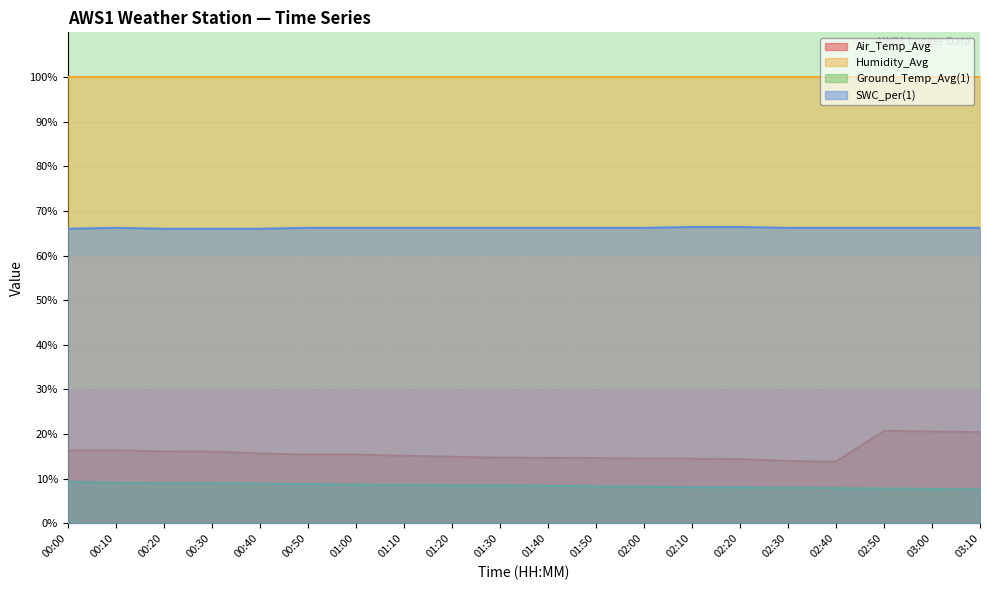

How many lines are shown in the chart?

4